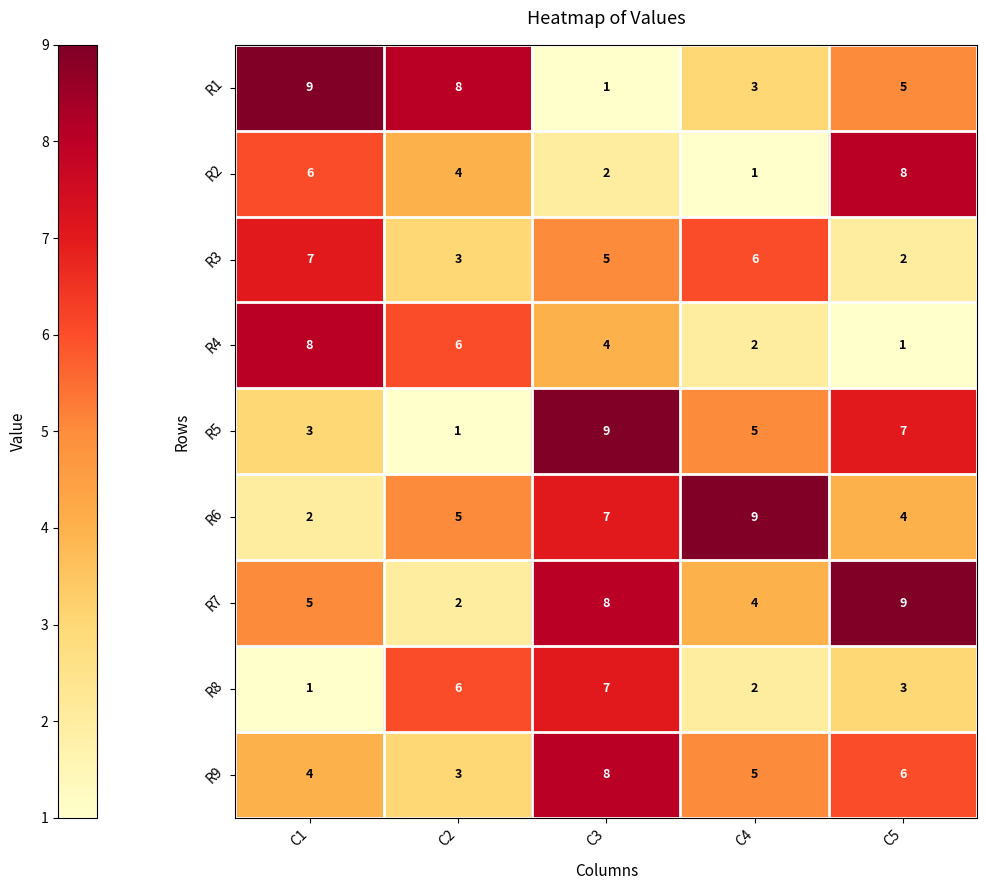

Which series has the largest total across all categories?

R7